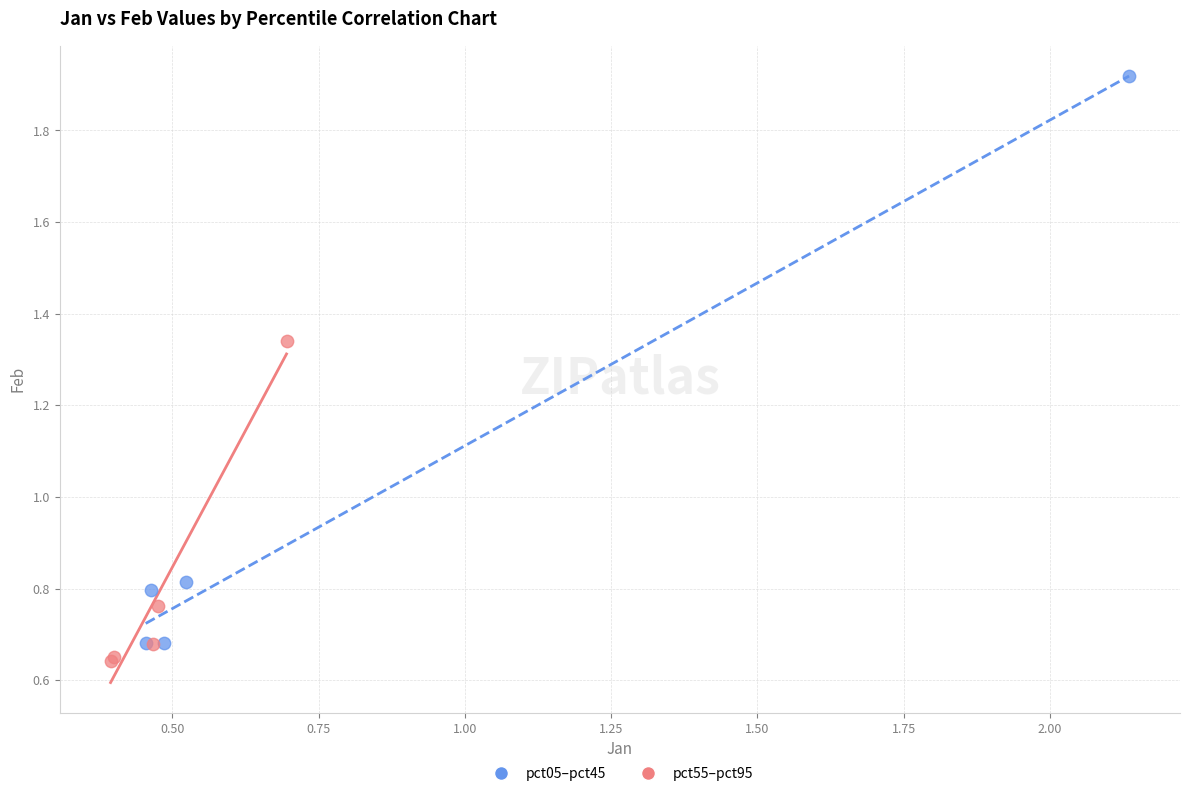

What are all the series names shown in the legend?

pct05–pct45, pct55–pct95